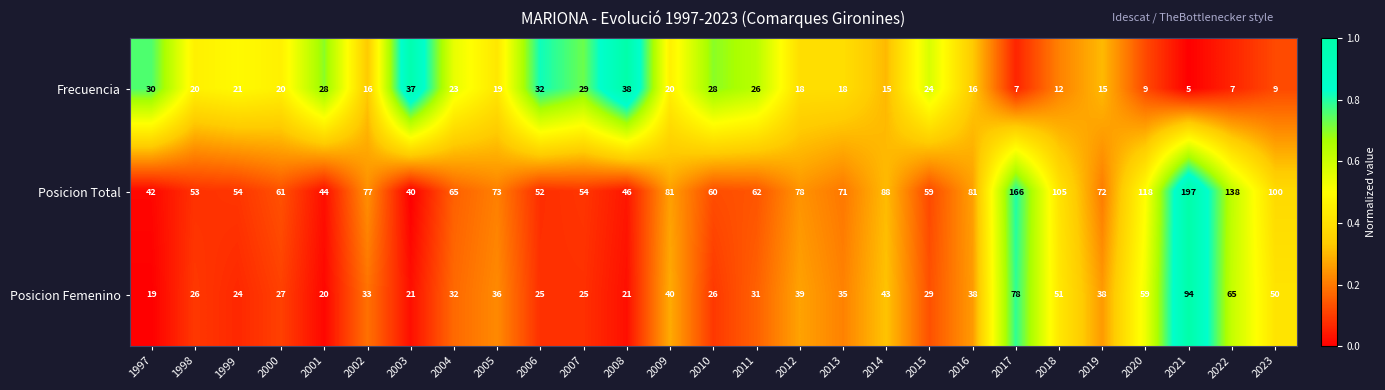

At 2003, list the series in order from largest to smallest.

Posicion Total, Frecuencia, Posicion Femenino